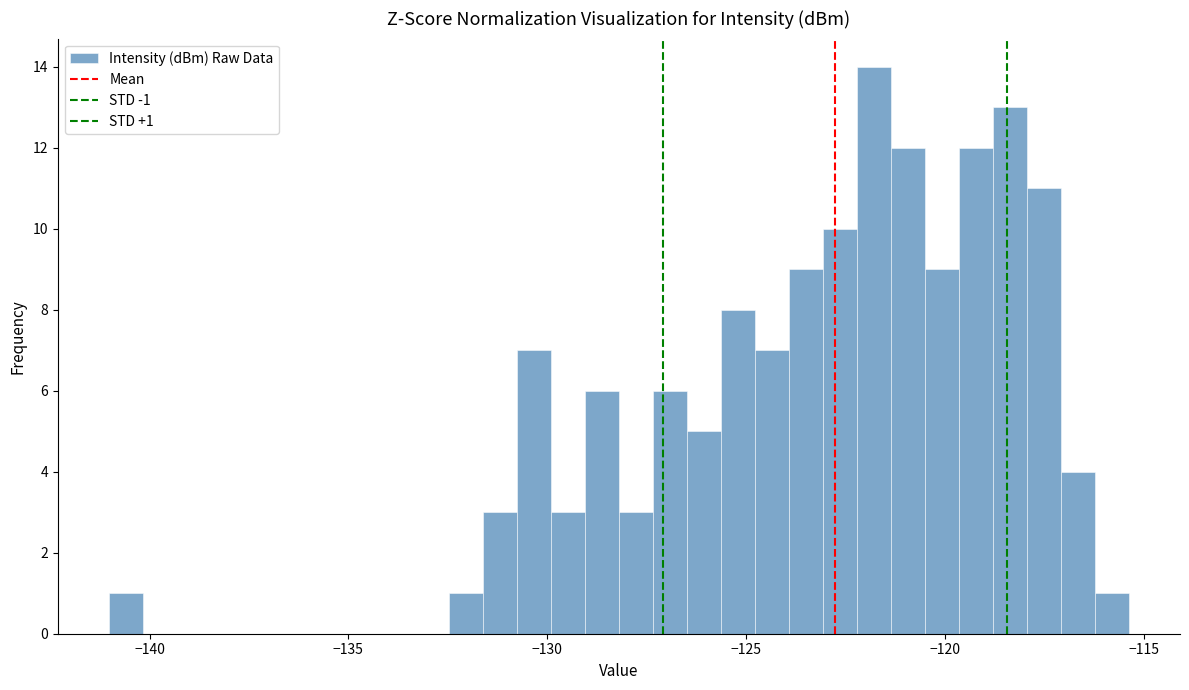

Around what value on the x-axis is the tallest bar? Give the approximate position of its centre, as read against the axis.

-122.0